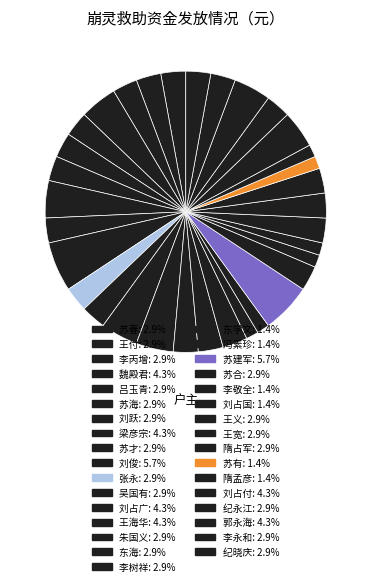

Rank the categories by value from highest to lowest.

刘俊, 苏建军, 魏殿君, 梁彦宗, 刘占广, 王海华, 刘占付, 郭永海, 苏春, 王付, 李丙增, 吕玉青, 苏海, 刘跃, 苏才, 张永, 吴国有, 朱国义, 东海, 李树祥, 苏合, 王义, 王宽, 隋占军, 纪永江, 李永和, 纪晓庆, 东学文, 冯素珍, 李敬全, 刘占国, 苏有, 隋孟彦